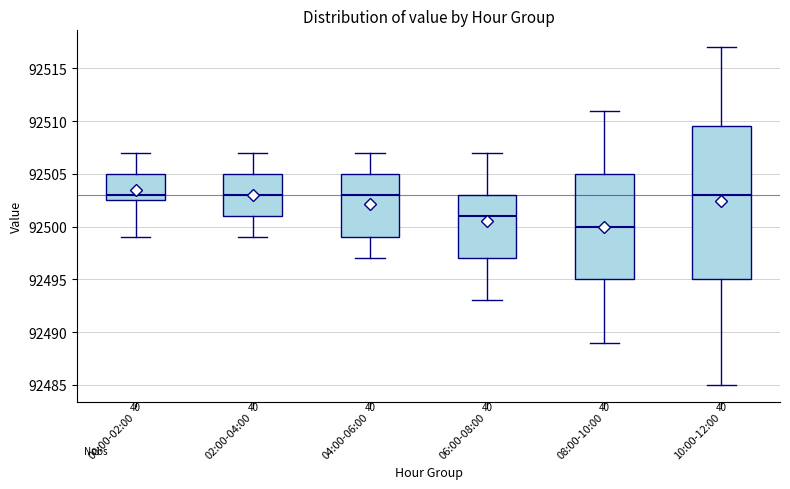

Reading left to right, transcribe this box plot: for each box, give where its median line is, the range the box spans, and where its two whiskers end, as read against the y-axis. The values are not printed on the chart, so give them approximately, as read against the axis.

00:00-02:00: median 92503.0, box 92502.5 to 92505.0, whiskers 92499.0 to 92507.0
02:00-04:00: median 92503.0, box 92501.0 to 92505.0, whiskers 92499.0 to 92507.0
04:00-06:00: median 92503.0, box 92499.0 to 92505.0, whiskers 92497.0 to 92507.0
06:00-08:00: median 92501.0, box 92497.0 to 92503.0, whiskers 92493.0 to 92507.0
08:00-10:00: median 92500.0, box 92495.0 to 92505.0, whiskers 92489.0 to 92511.0
10:00-12:00: median 92503.0, box 92495.0 to 92509.5, whiskers 92485.0 to 92517.0